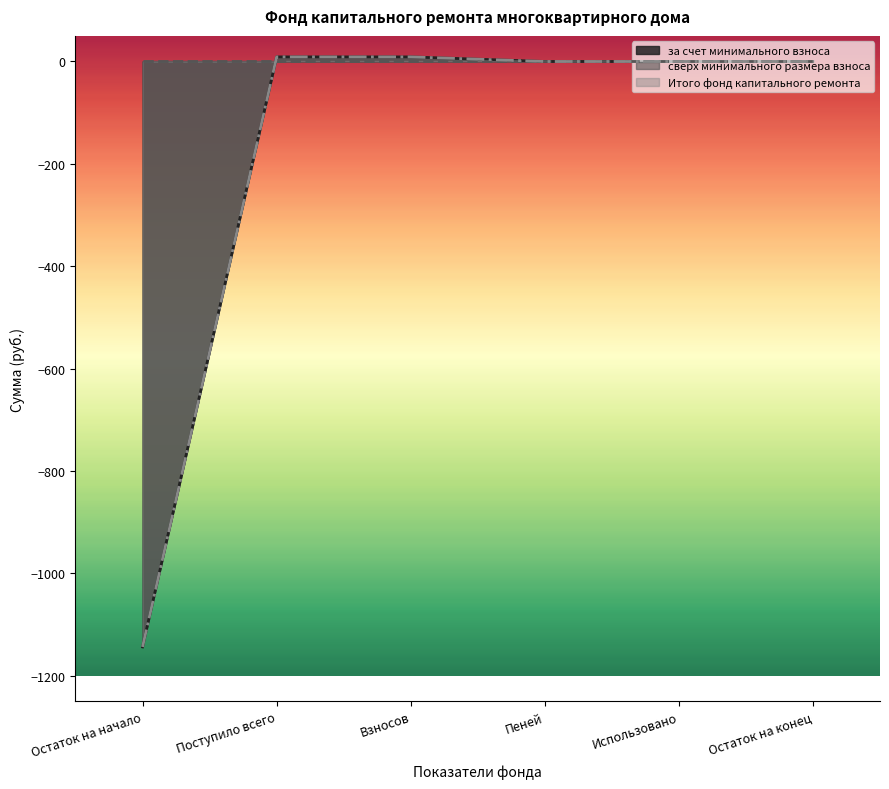

What is the smallest value displayed?

-1143.4